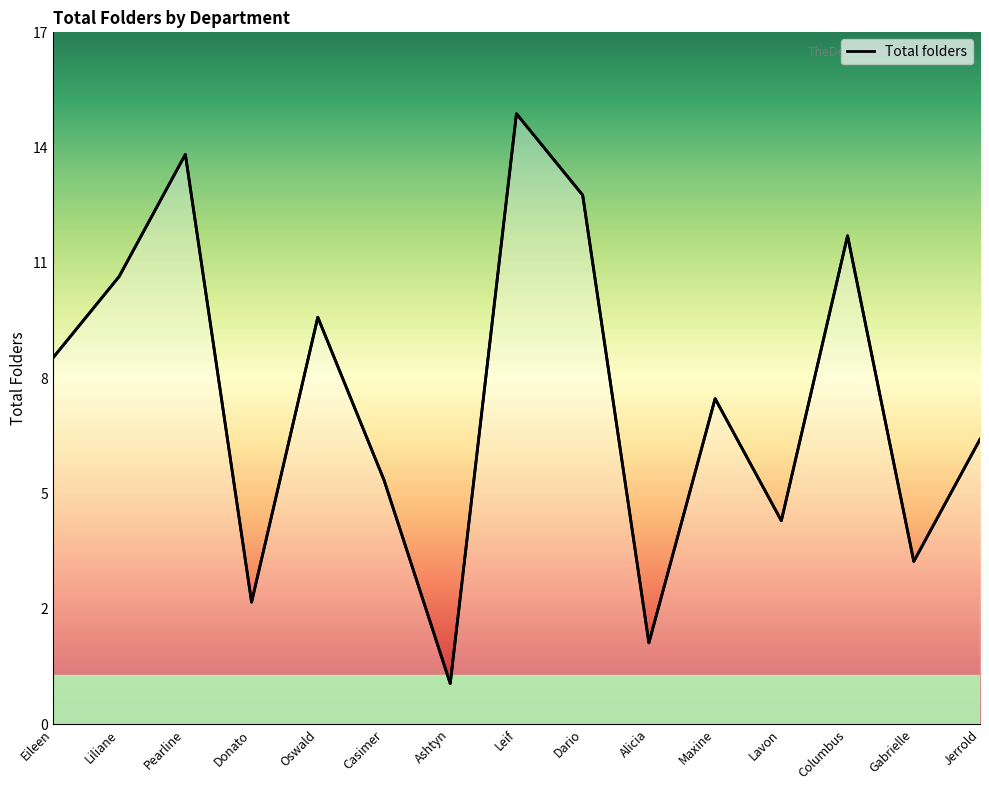

How many interior local valleys (lower than both neighbors) does the data have?

5